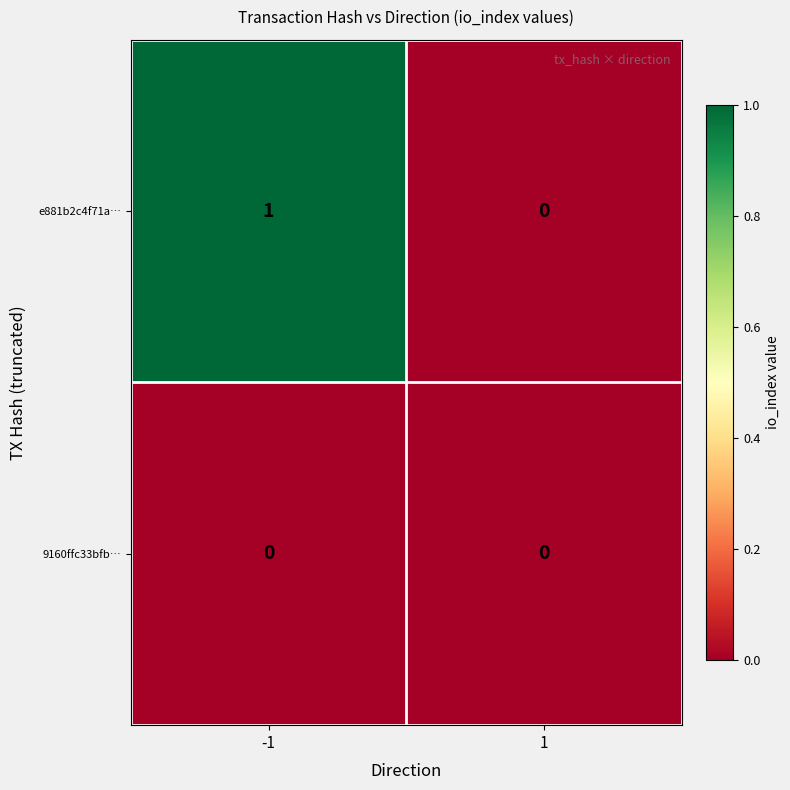

Rank the categories by e881b2c4f71a… value from highest to lowest.

-1, 1